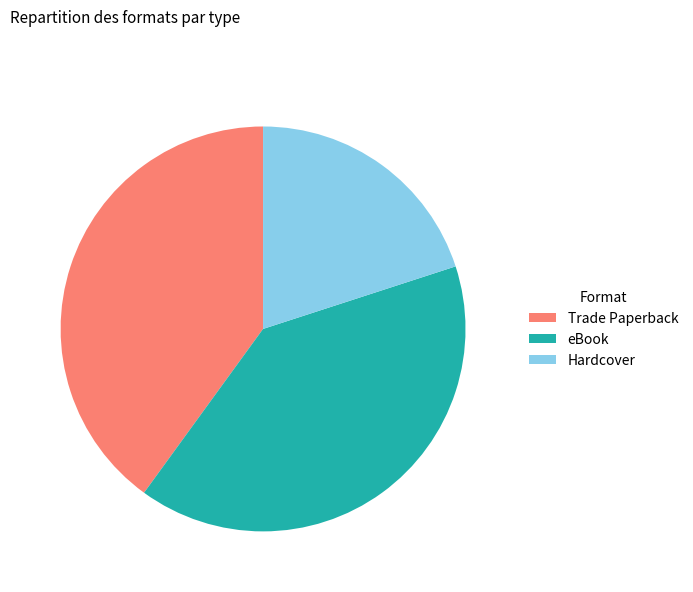

Which category has the smallest portion of the pie?

Hardcover